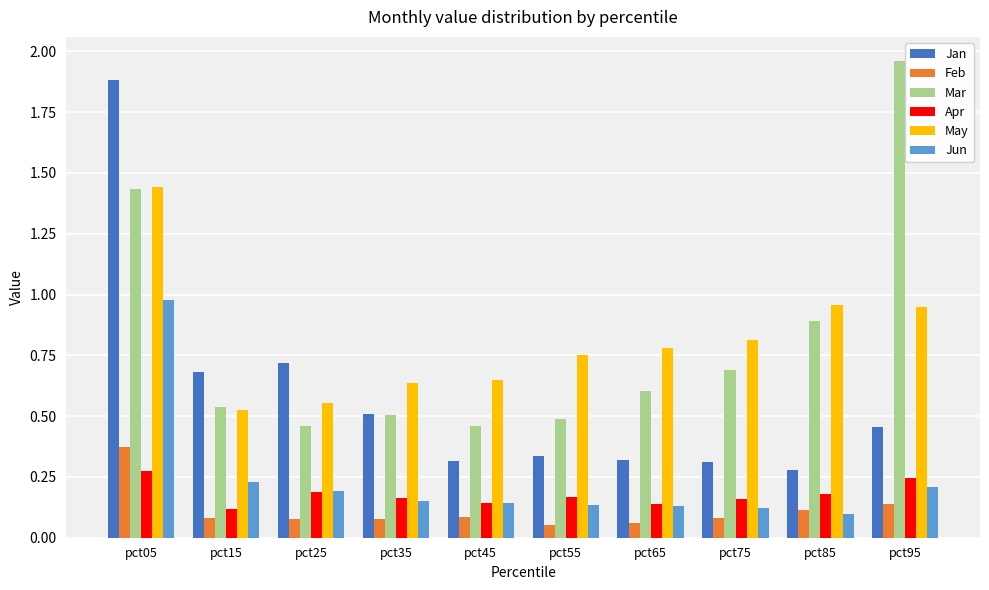

Count the Feb values in the range 0 to 1.

10